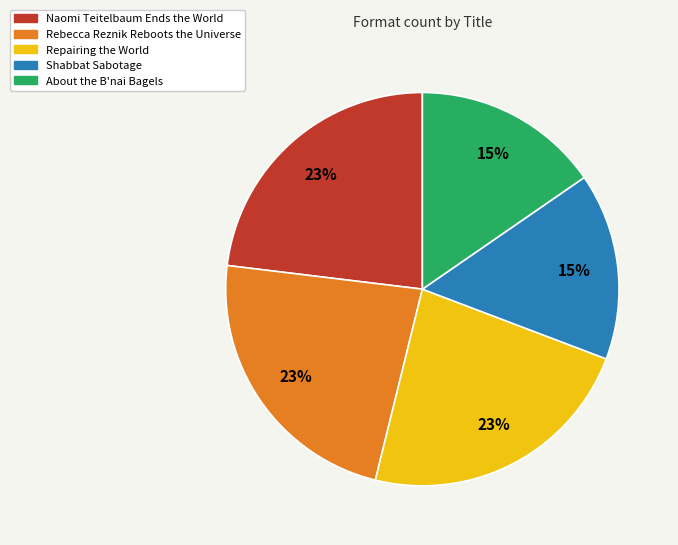

Does Shabbat Sabotage account for over 50% of the chart?

No